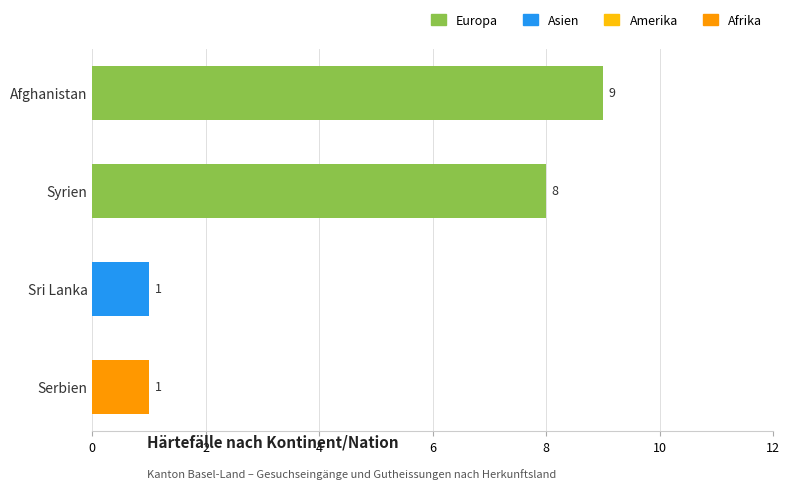

Does the chart contain any negative values?

No